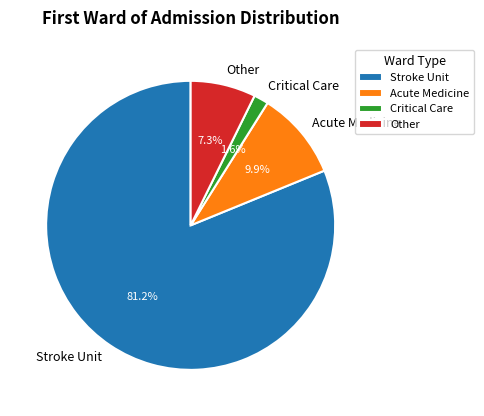

Count the number of slices in the pie.

4